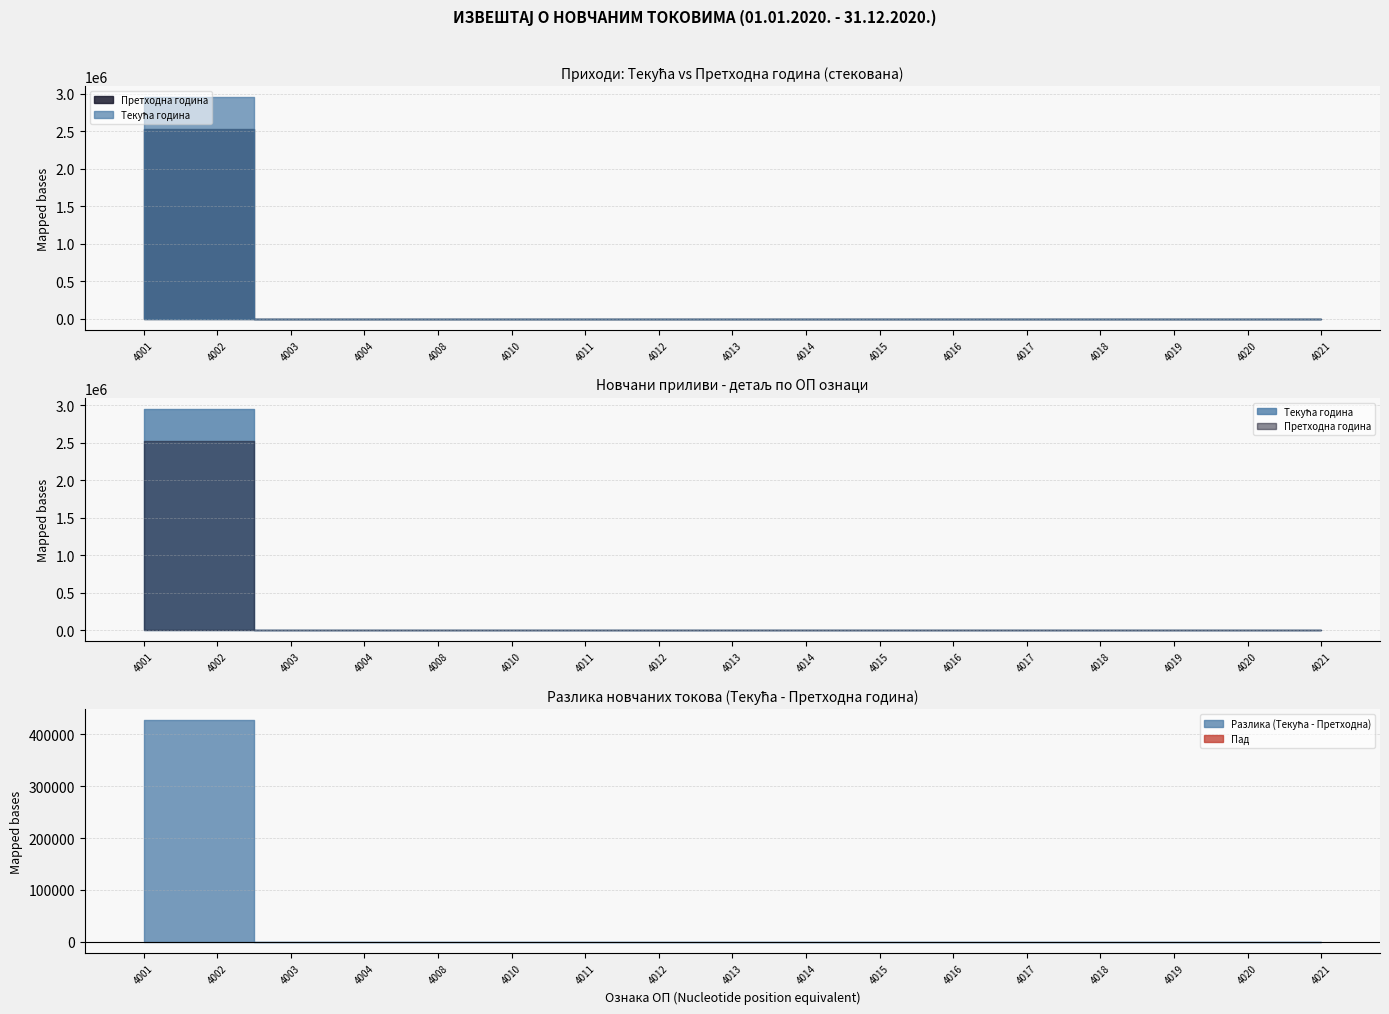

Reading right to left, extract all data points from this chart.

Текућа година: 4021=0	4020=0	4019=0	4018=0	4017=0	4016=0	4015=0	4014=0	4013=0	4012=0	4011=0	4010=0	4008=0	4004=0	4003=0	4002=2952120	4001=2952503
Претходна година: 4021=0	4020=0	4019=0	4018=0	4017=0	4016=0	4015=0	4014=0	4013=0	4012=0	4011=0	4010=0	4008=0	4004=0	4003=0	4002=2525032	4001=2525340